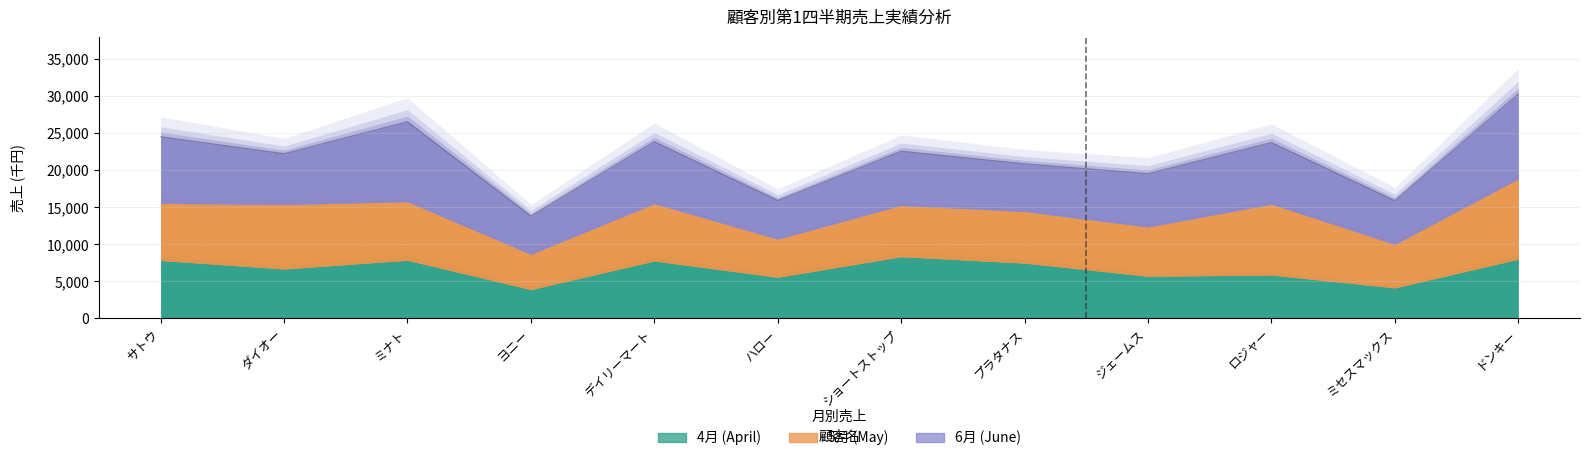

What is the maximum value shown in the chart?

30297